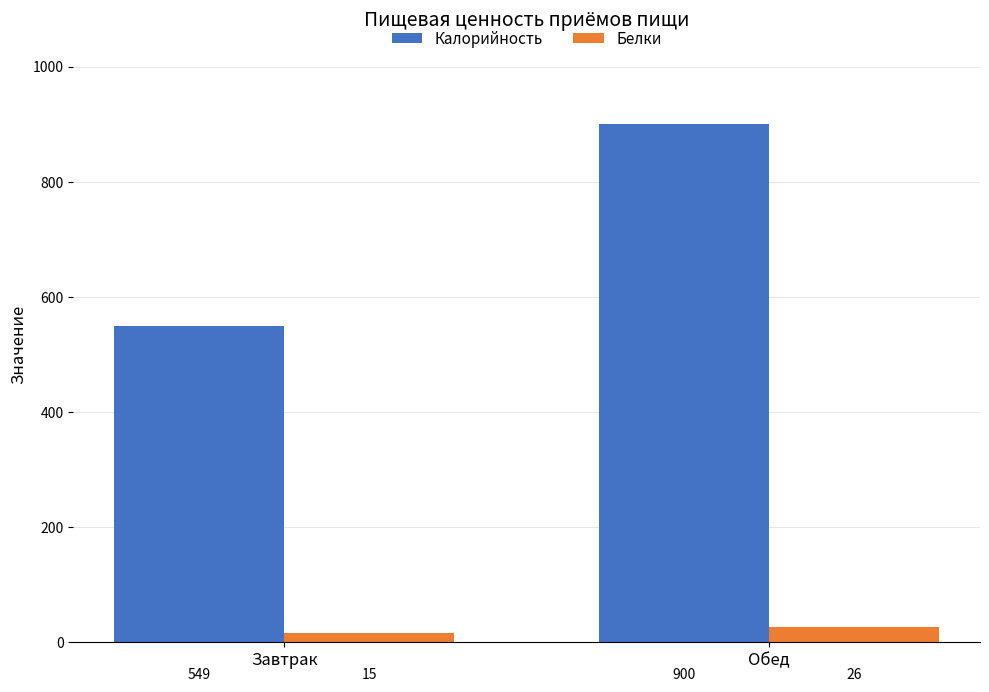

Reading left to right, list all the values displayed in this chart.

Калорийность: 549	900
Белки: 15	26